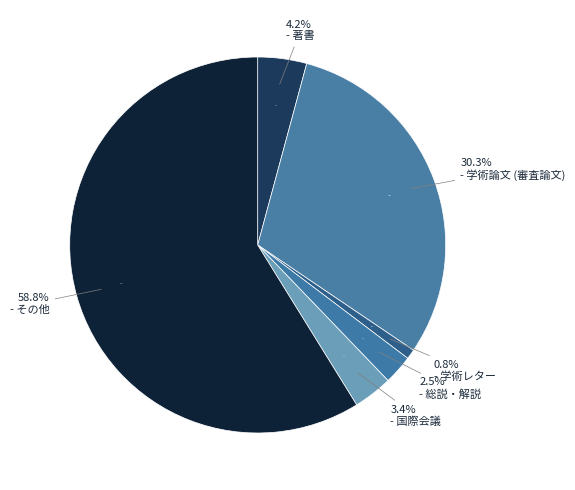

To the nearest percent, what is the difference between the largest and smallest slice percentages?

58%